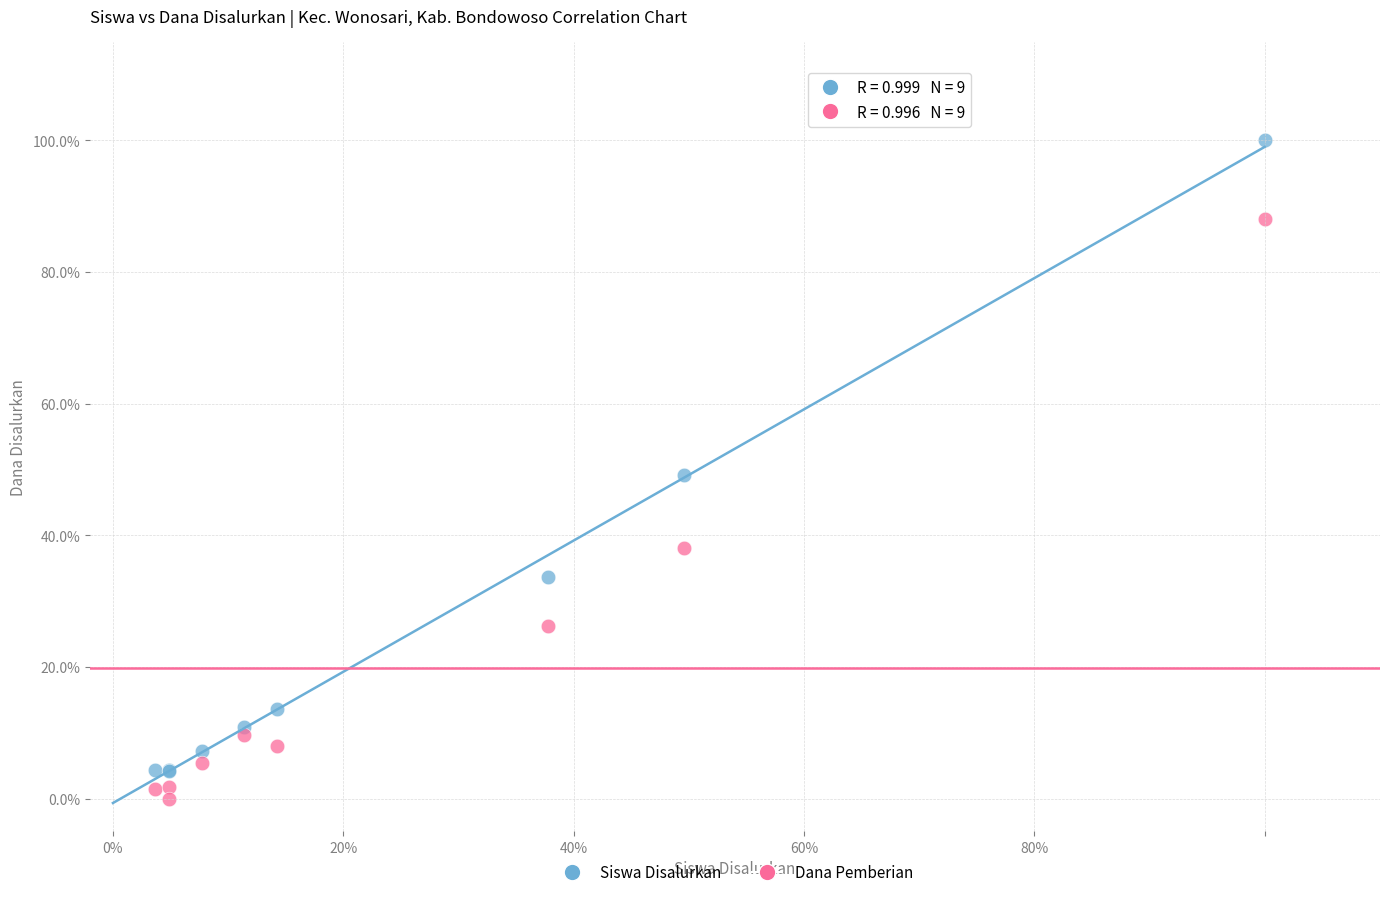

What are all the series names shown in the legend?

Siswa Disalurkan, Dana Pemberian